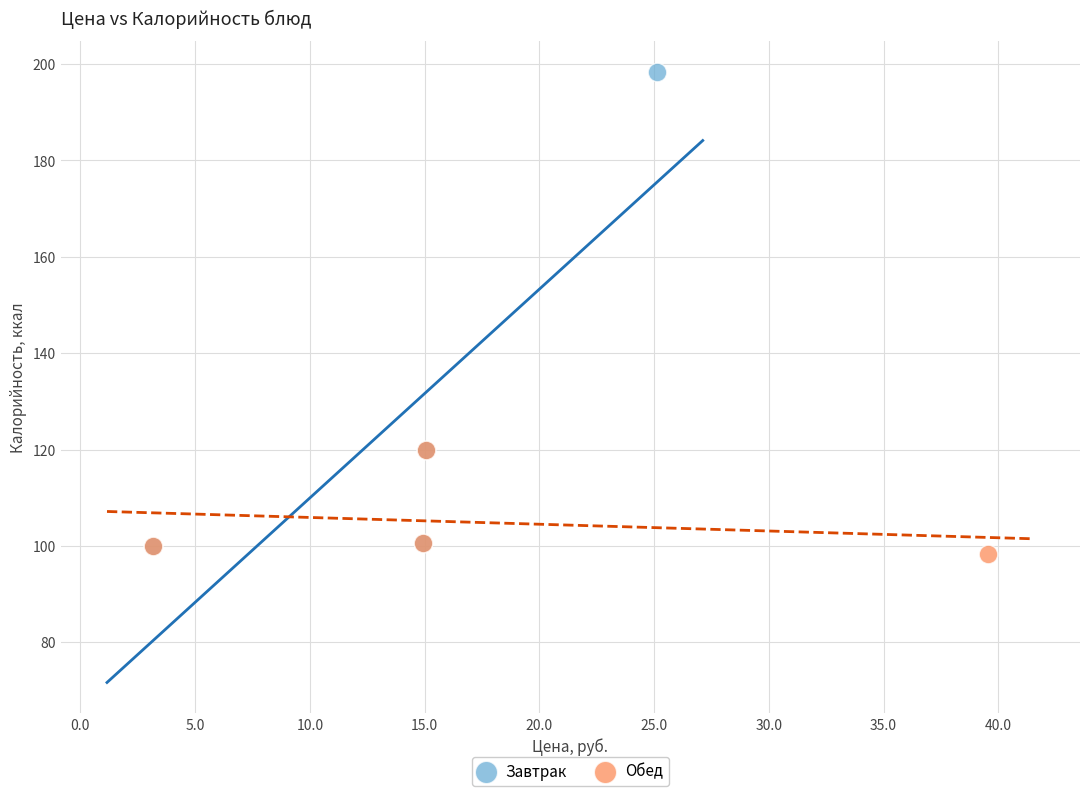

What are all the series names shown in the legend?

Завтрак, Обед